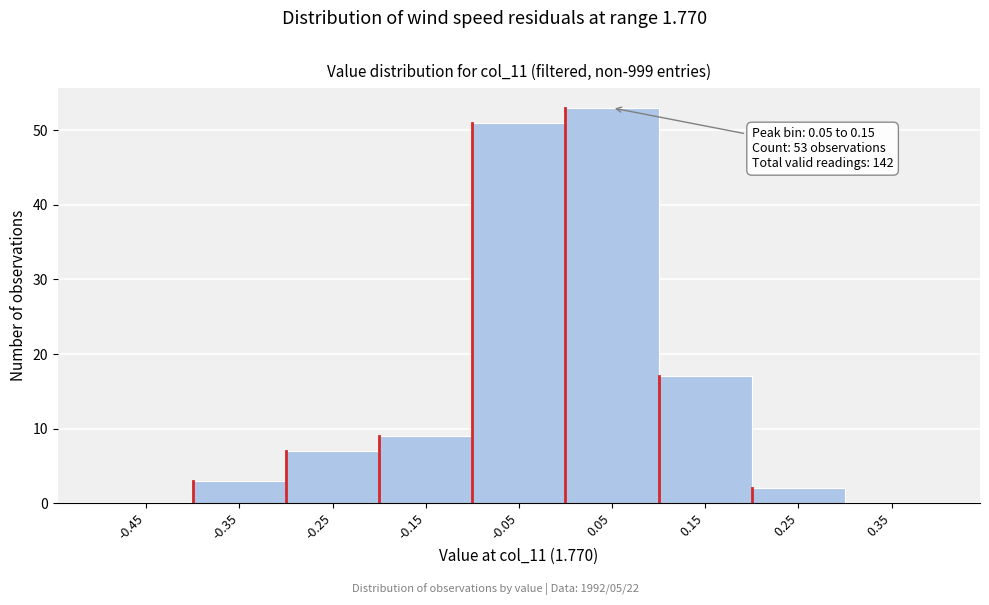

Reading left to right, transcribe all the data shown in this chart.

-0.45=0	-0.35=3	-0.25=7	-0.15=9	-0.05=51	0.05=53	0.15=17	0.25=2	0.35=0